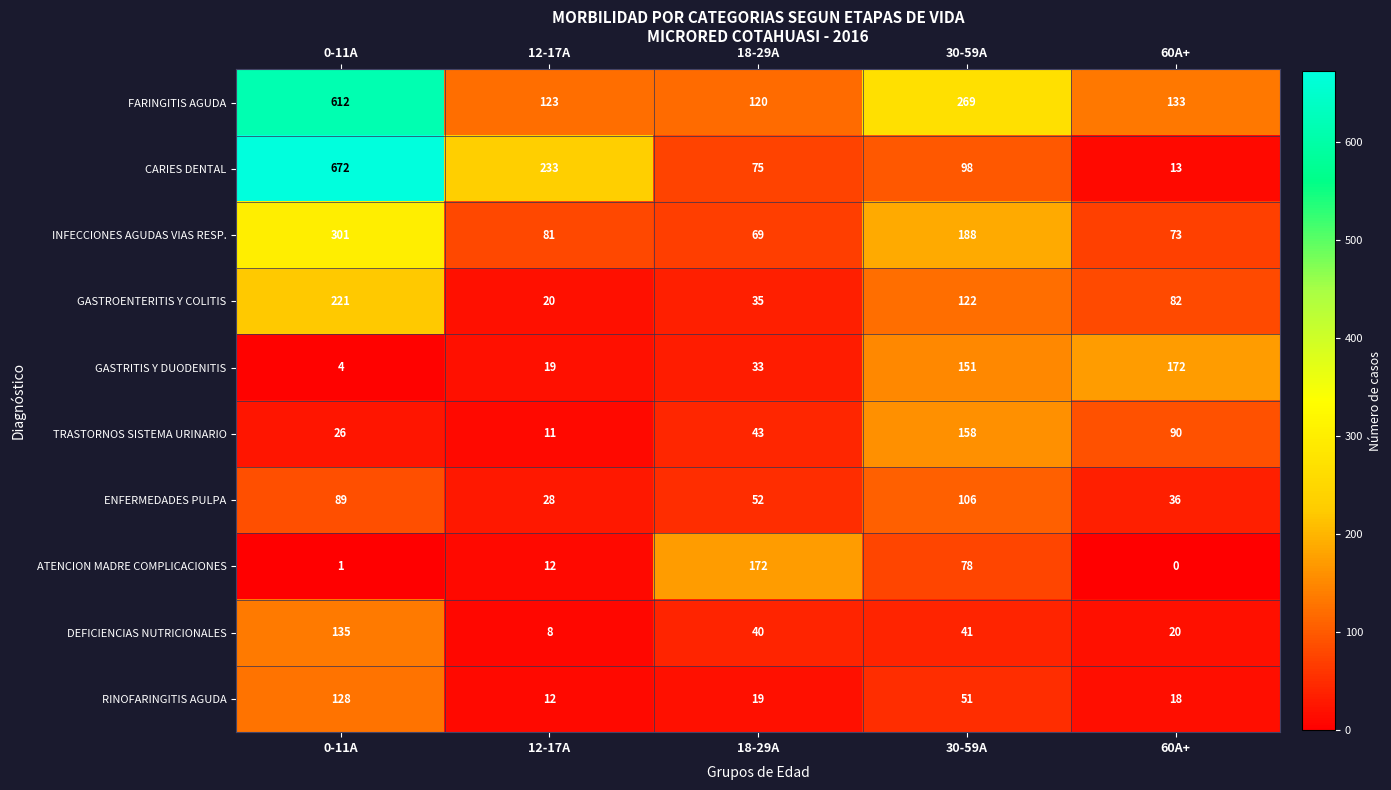

What is the average value of the GASTRITIS Y DUODENITIS series?

76